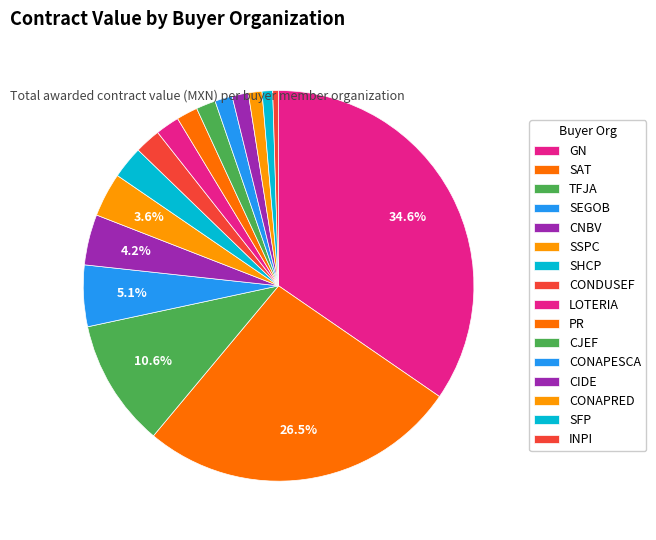

How many slices are in this pie chart?

16